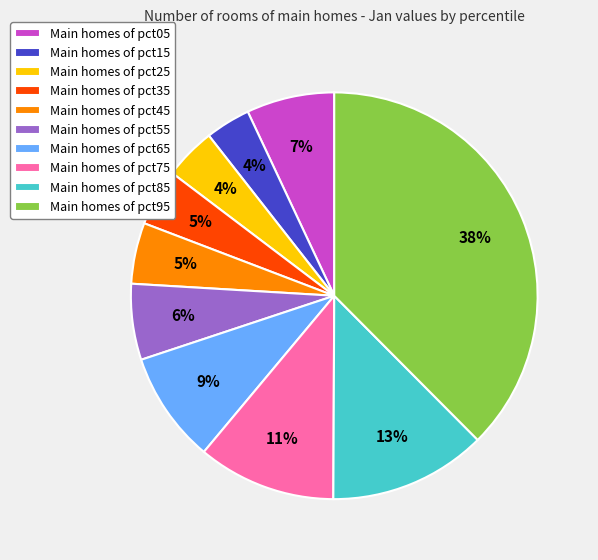

What is the largest slice in the pie chart?

Main homes of pct95